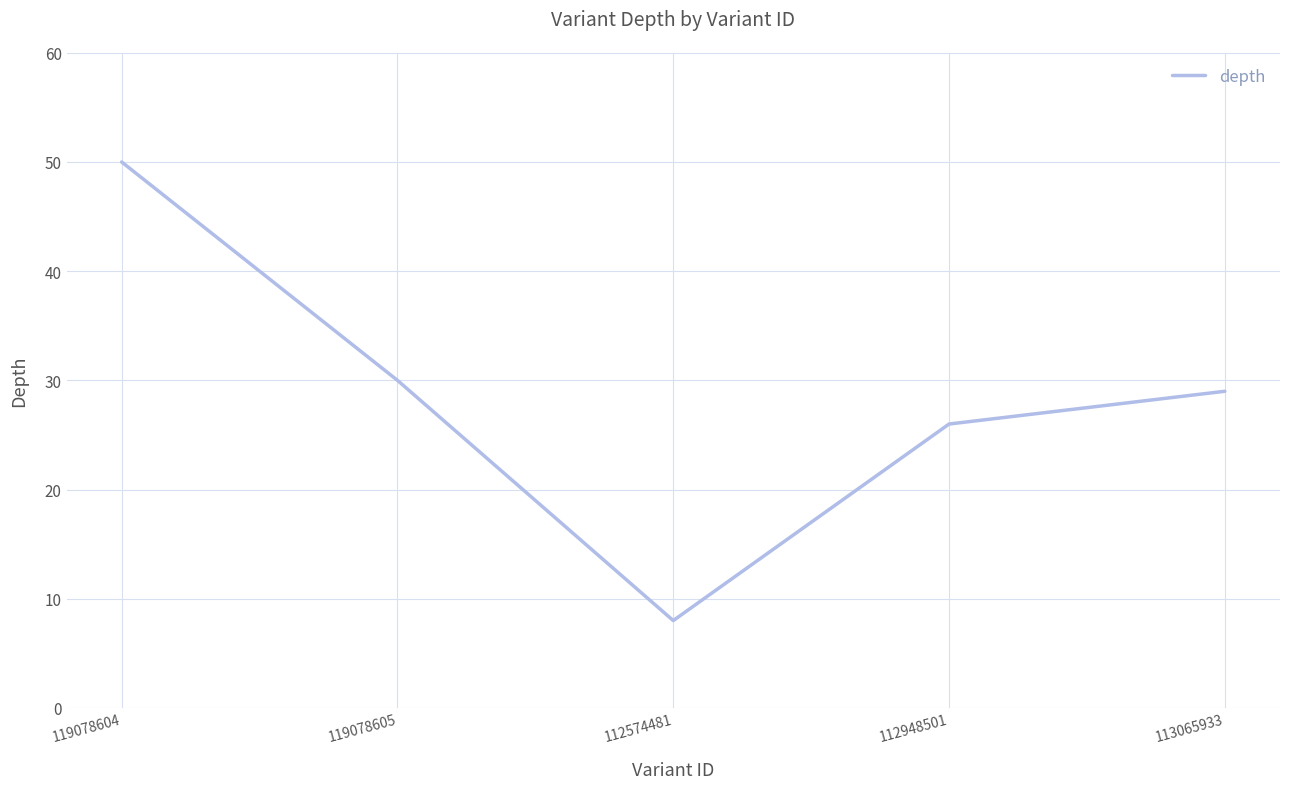

True or false: the data has more than 1 interior local peaks.

False